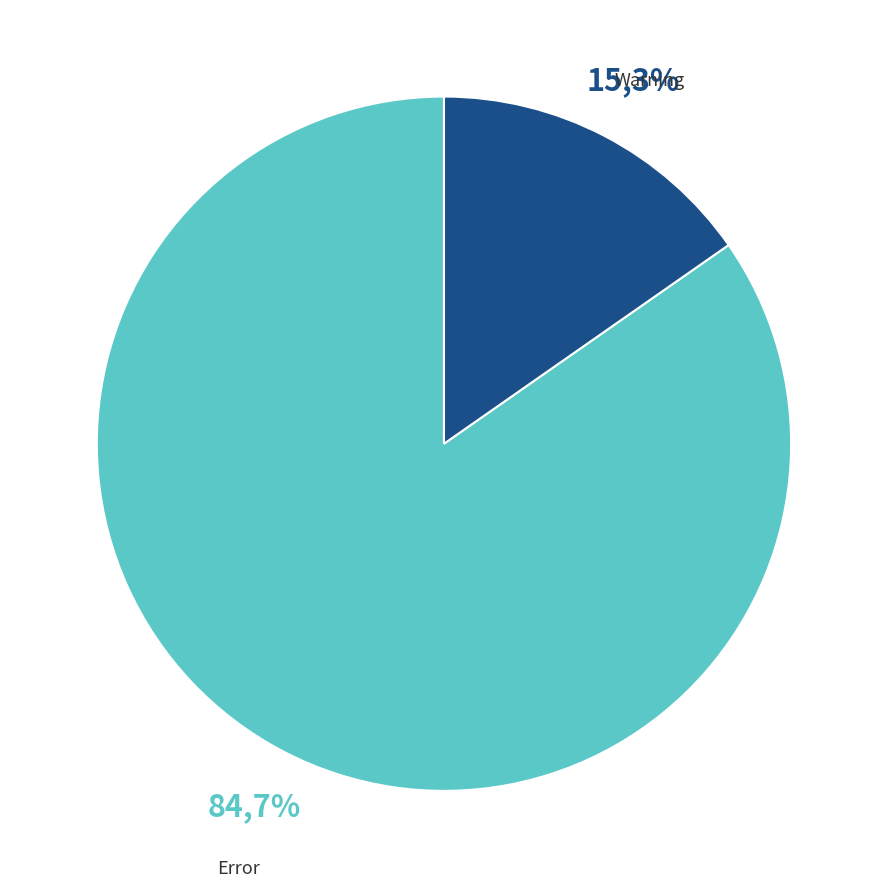

To the nearest percent, what percentage of the pie is Warning?

15%